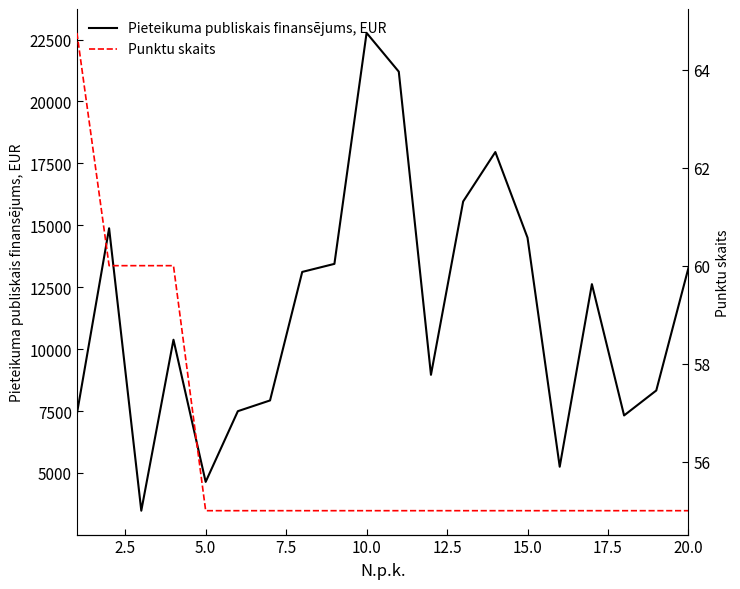

How many data points does each series have?

20